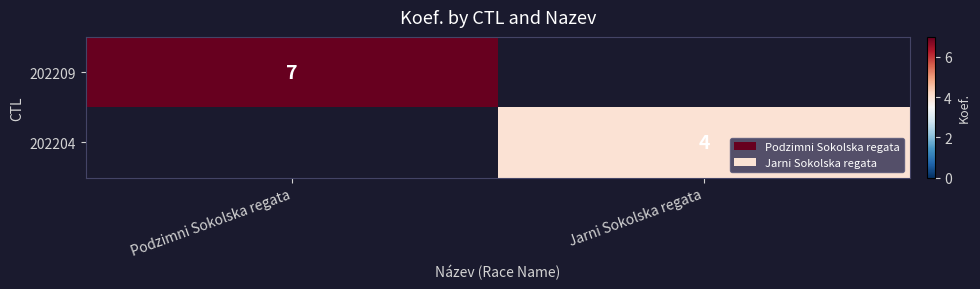

True or false: 202204 has a value of 4 at Jarni Sokolska regata.

True